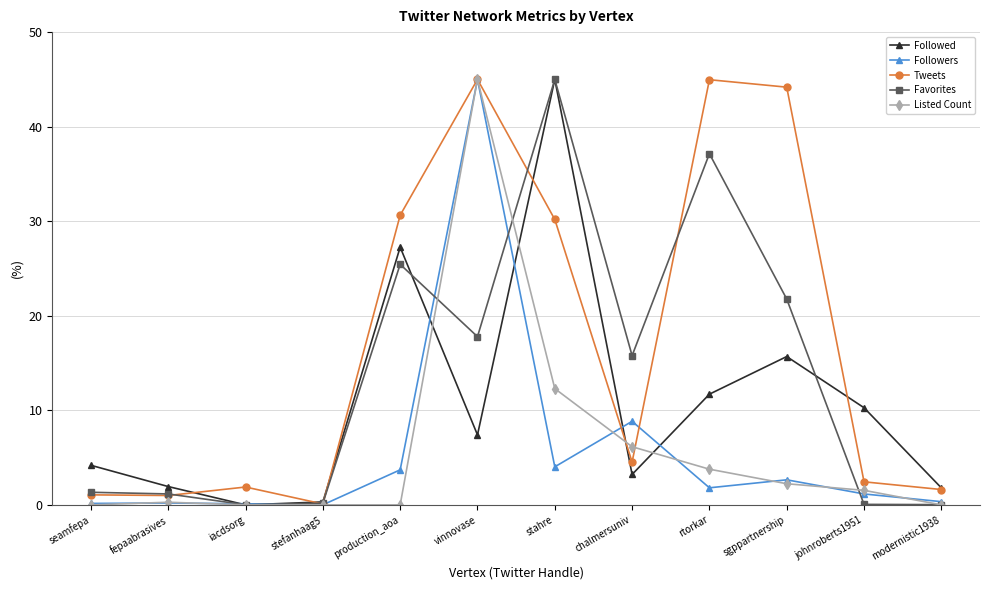

What is the difference between the second highest and second lowest values in the Favorites series?

37.1